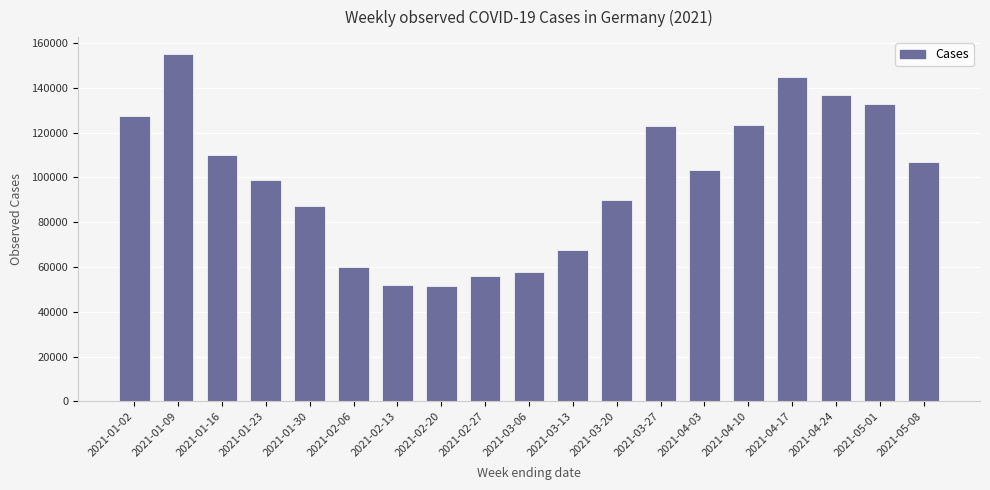

What is the value of the 8th bar from the left?

51515